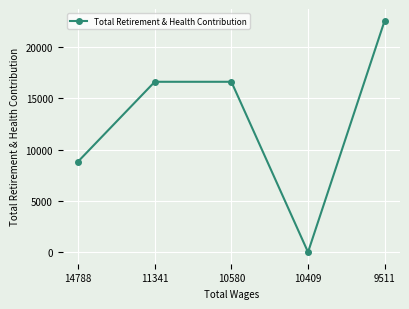

How many lines are shown in the chart?

1